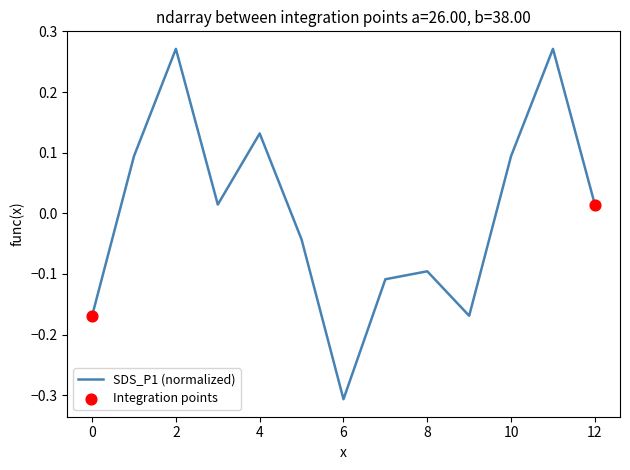

What is the difference between the maximum and minimum values?

0.6